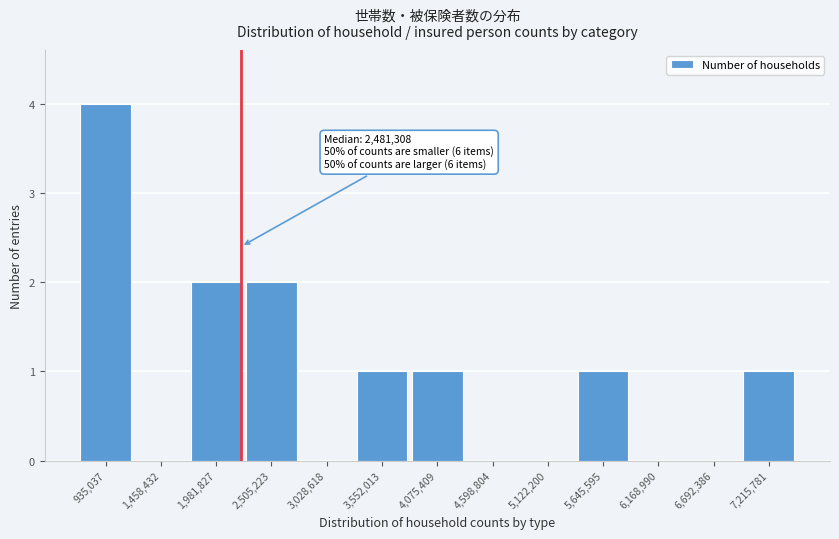

Reading left to right, list all the values displayed in this chart.

935,037=4	1,458,432=0	1,981,827=2	2,505,223=2	3,028,618=0	3,552,013=1	4,075,409=1	4,598,804=0	5,122,200=0	5,645,595=1	6,168,990=0	6,692,386=0	7,215,781=1